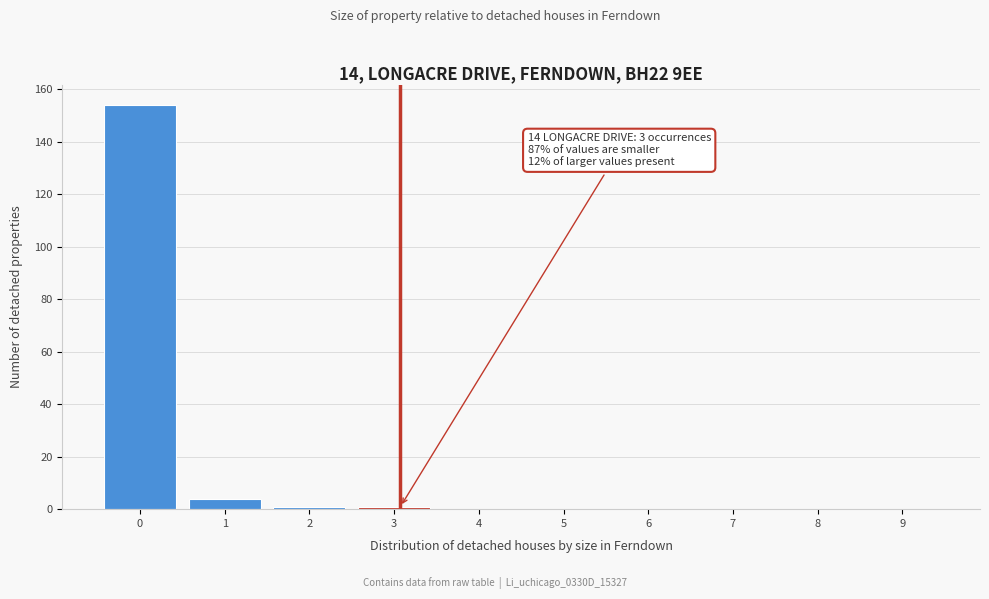

Reading left to right, transcribe all the data shown in this chart.

0=154	1=4	2=1	3=1	4=0	5=0	6=0	7=0	8=0	9=0